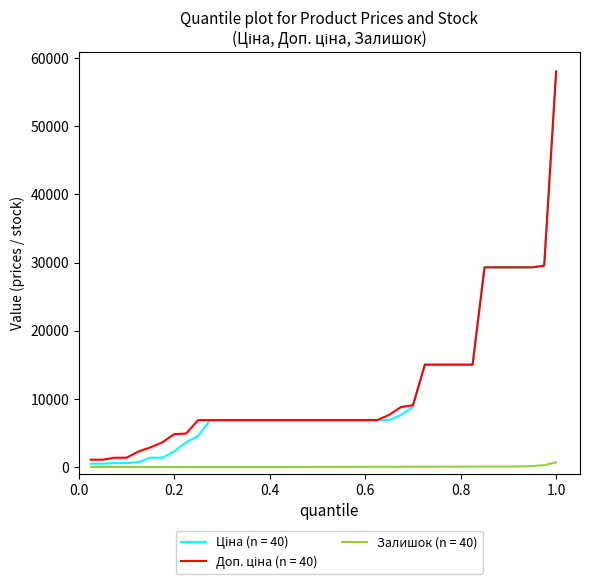

What is the greatest value displayed?

58037.0